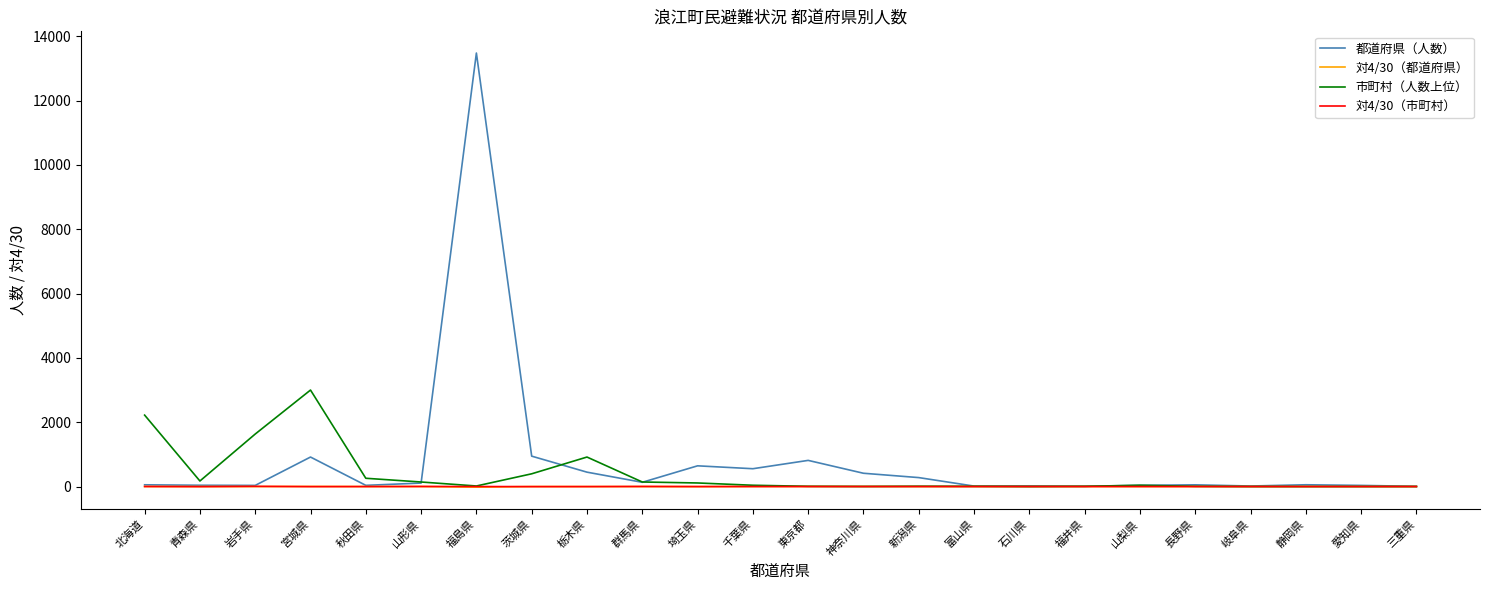

Where does the 市町村（人数上位） series first go above 40?

北海道